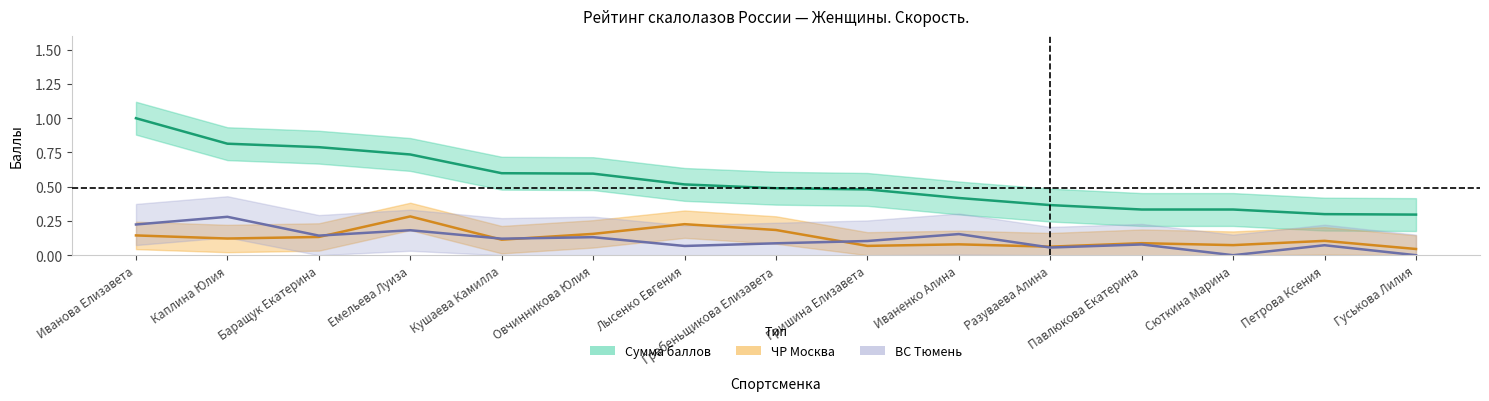

What is the label of the 5th point from the left?

Кушаева Камилла